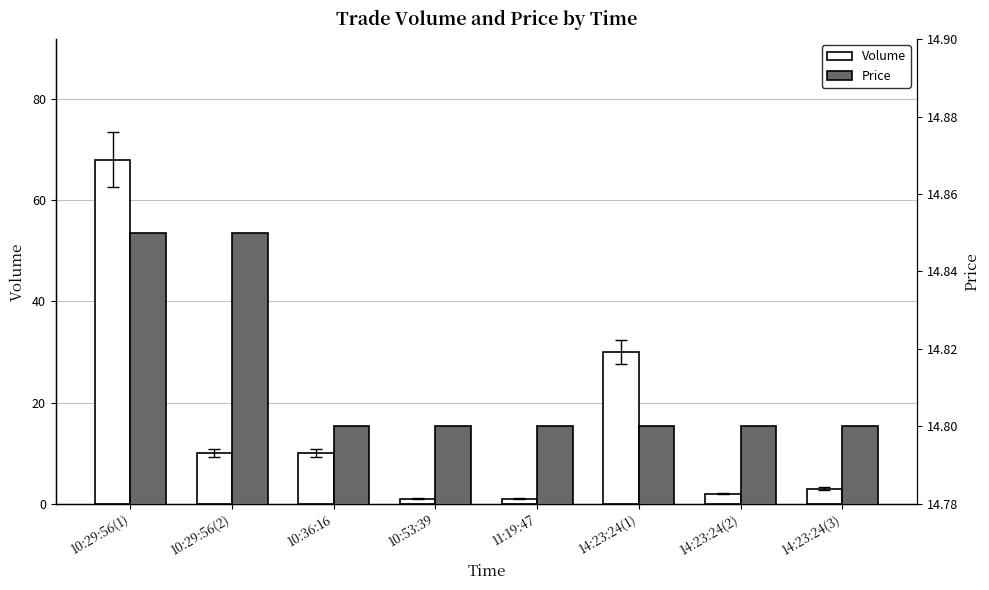

How many groups of bars are there?

8